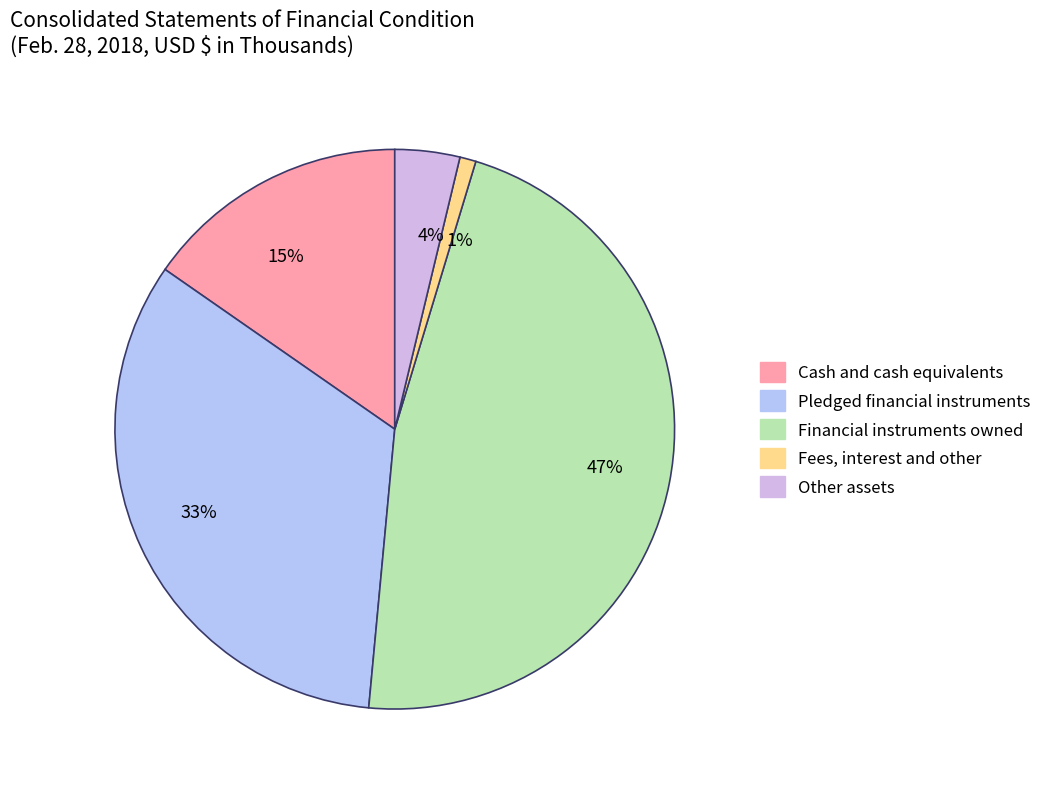

Approximately how many times larger is the value at 15% compared to 33%?

0.5